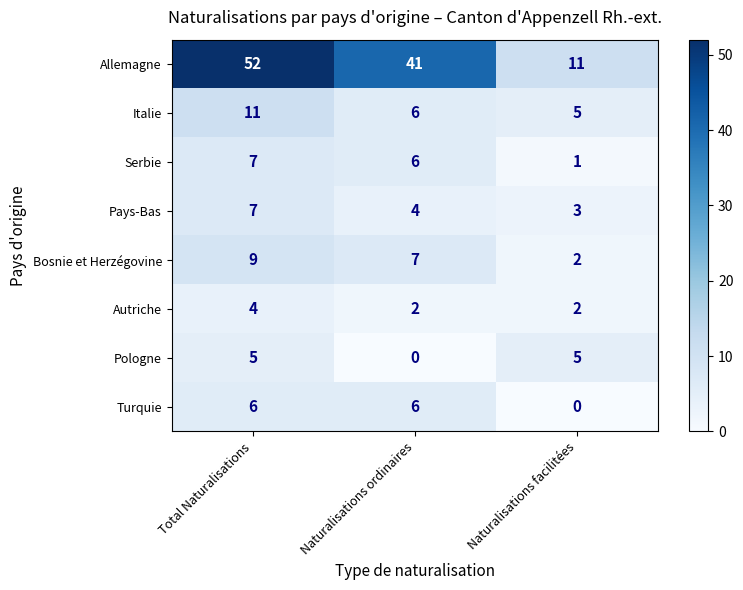

Which series has the largest range (max minus min)?

Allemagne